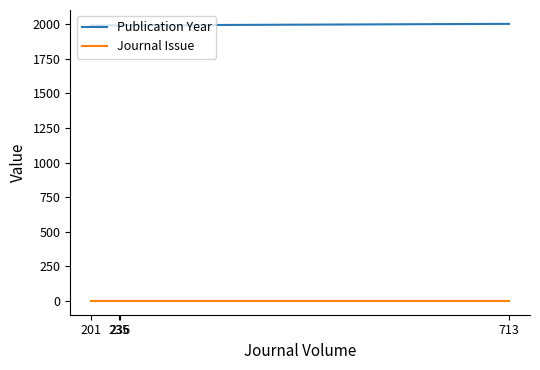

What is the minimum value for Publication Year?

1990